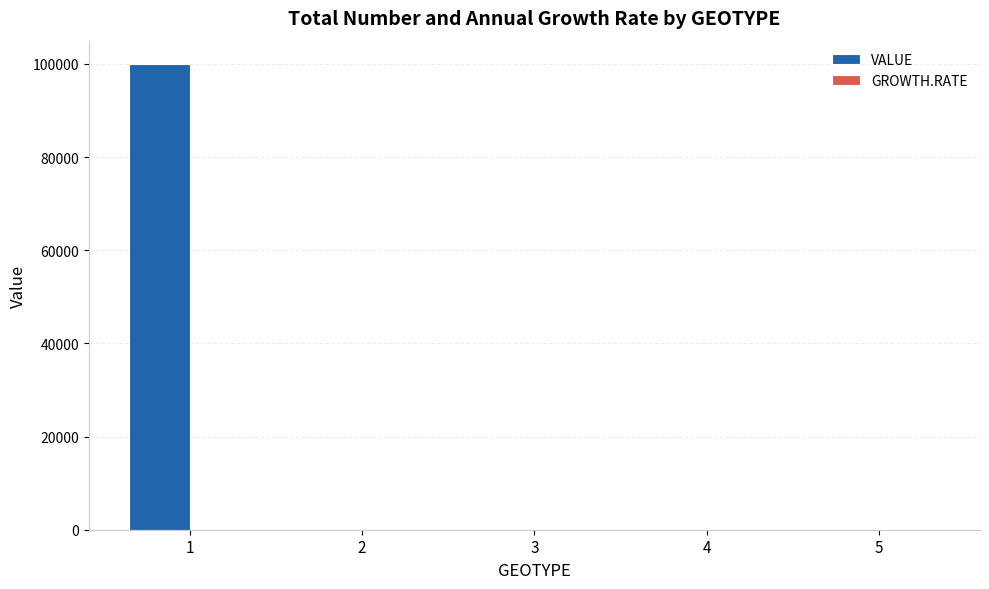

Is it true that the value at 3 is 0?

True